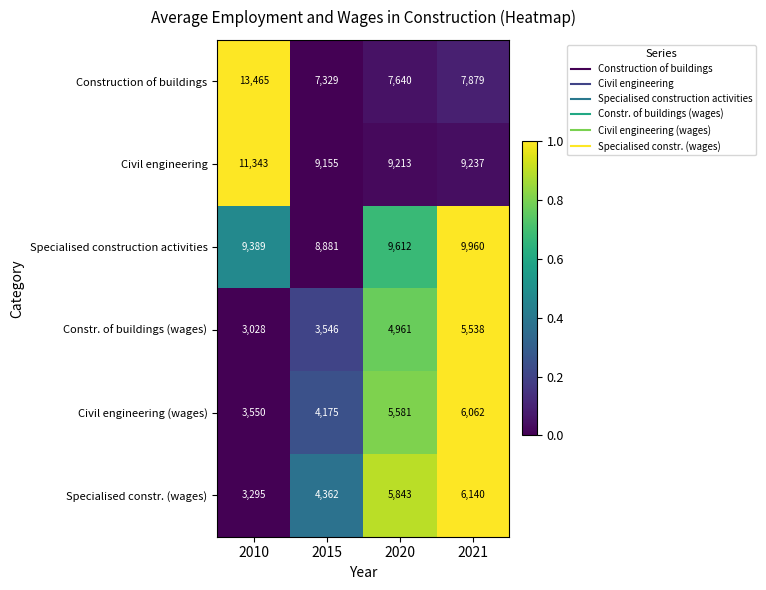

At which category is the sum across all series the highest?

2021